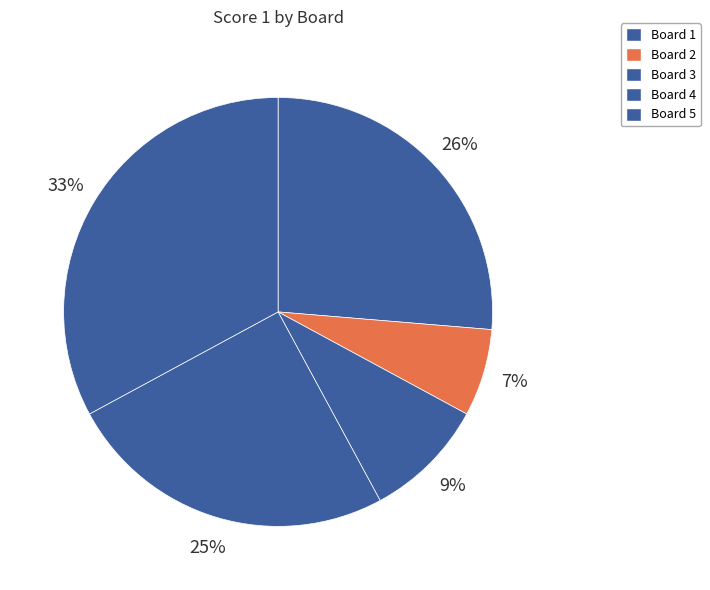

To the nearest percent, what percentage of the pie is Board 1?

26%